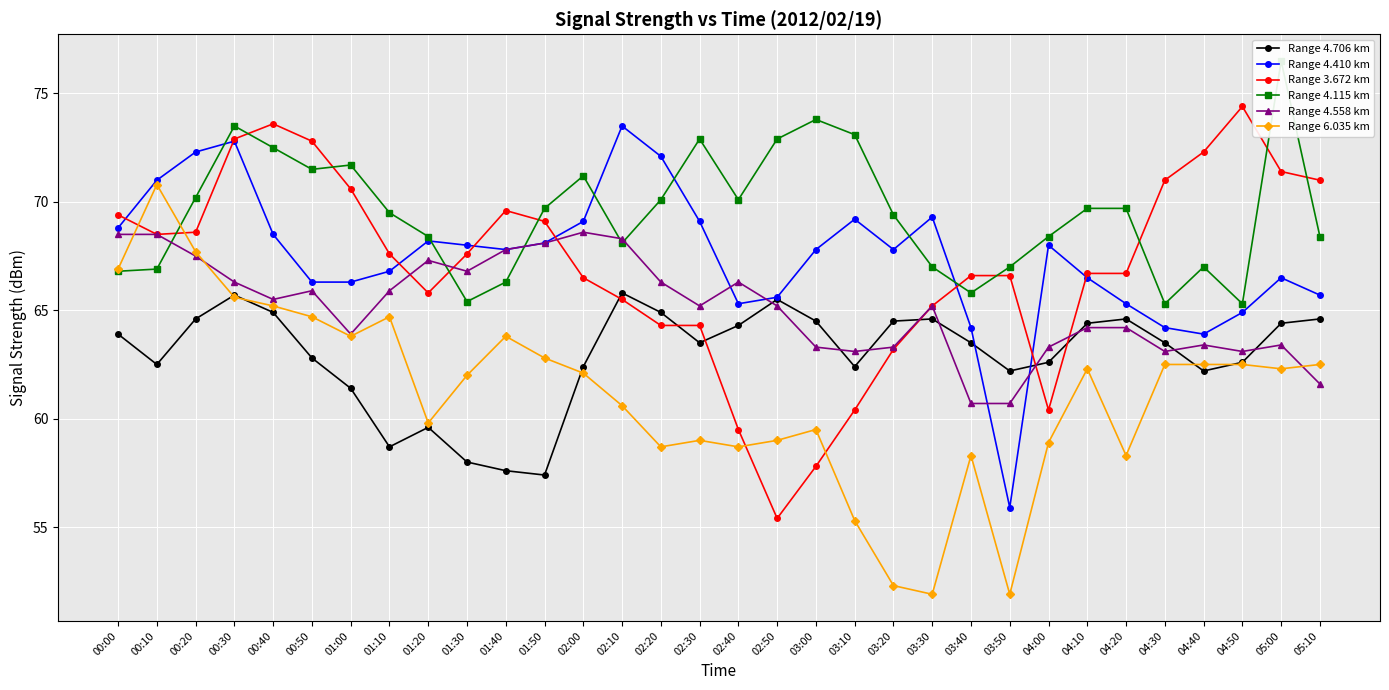

True or false: Range 4.115 km has more than 2 interior local peaks.

True